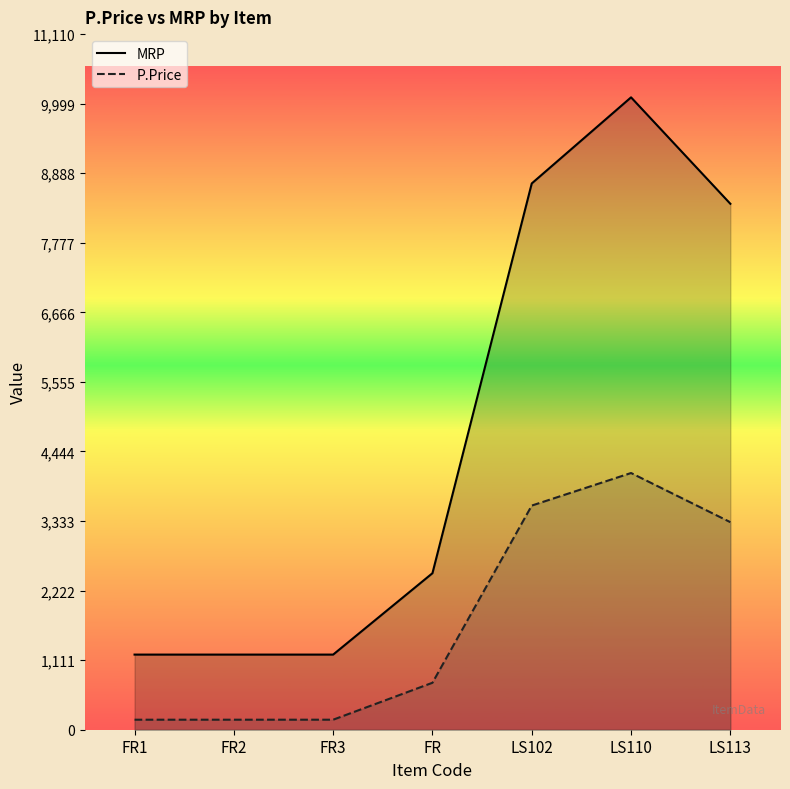

How many distinct data groups are displayed?

2